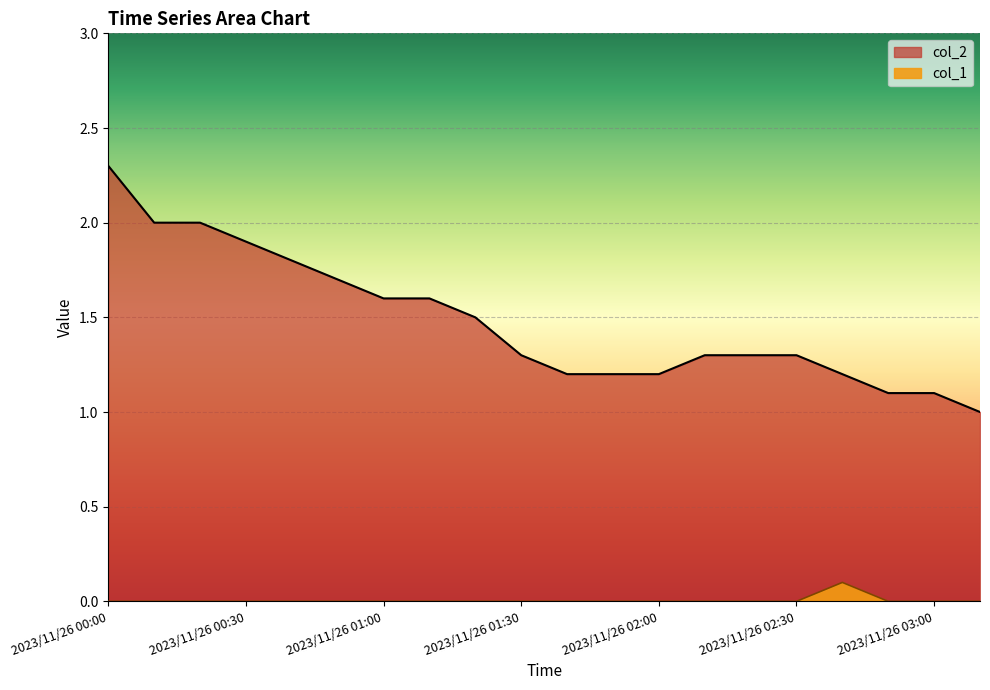

How many values in the col_1 series exceed 0?

1